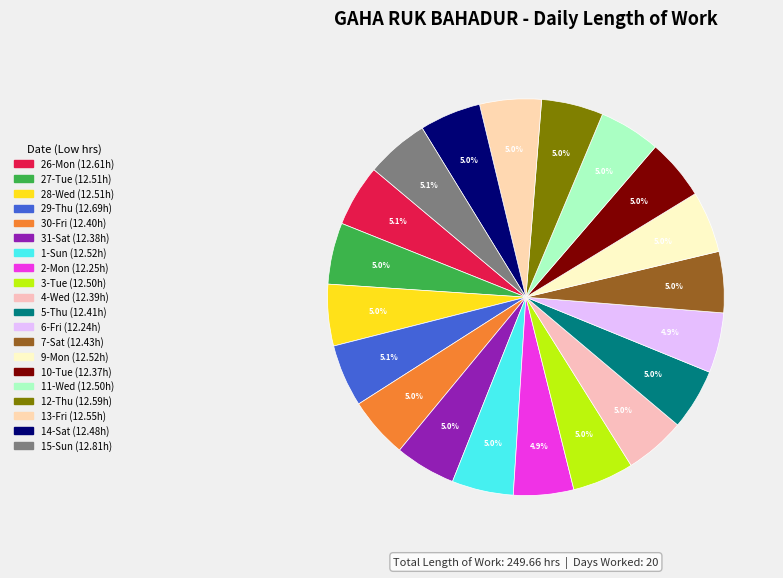

Rank the categories by value from lowest to highest.

6-Fri, 2-Mon, 10-Tue, 31-Sat, 4-Wed, 30-Fri, 5-Thu, 7-Sat, 14-Sat, 3-Tue, 11-Wed, 27-Tue, 28-Wed, 1-Sun, 9-Mon, 13-Fri, 12-Thu, 26-Mon, 29-Thu, 15-Sun